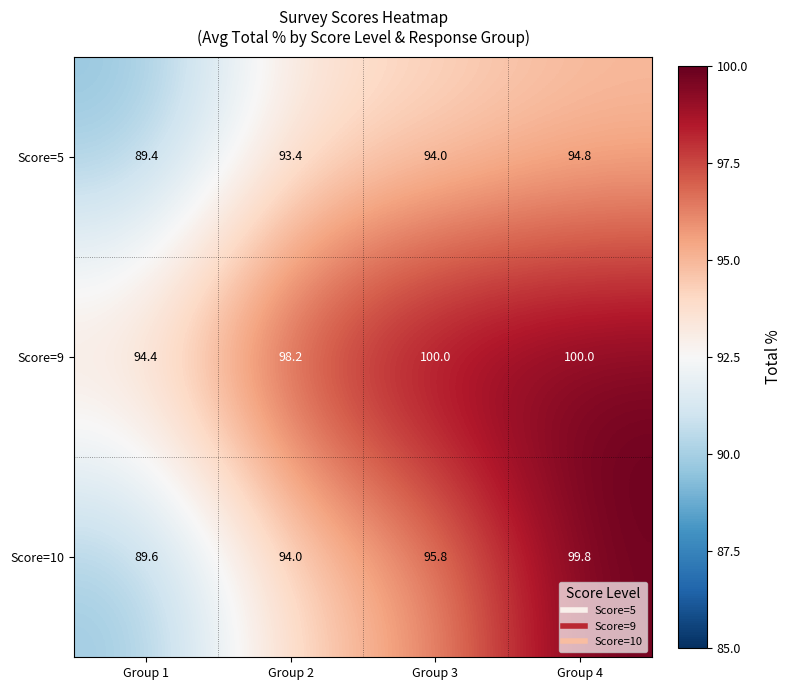

What is the difference between the maximum and minimum values in the Score=9 series?

5.6